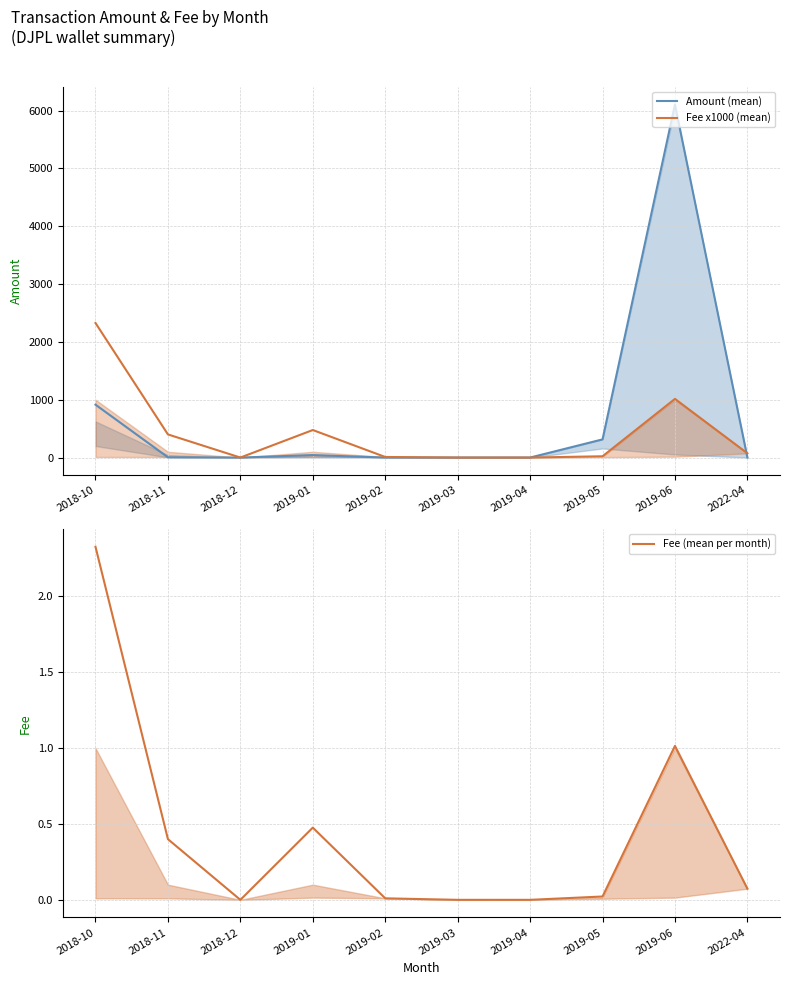

True or false: Fee (mean per month) has more than 2 points higher than both neighbors.

False